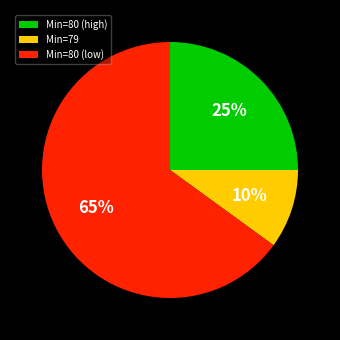

True or false: Min=79 accounts for 10% of the total.

True